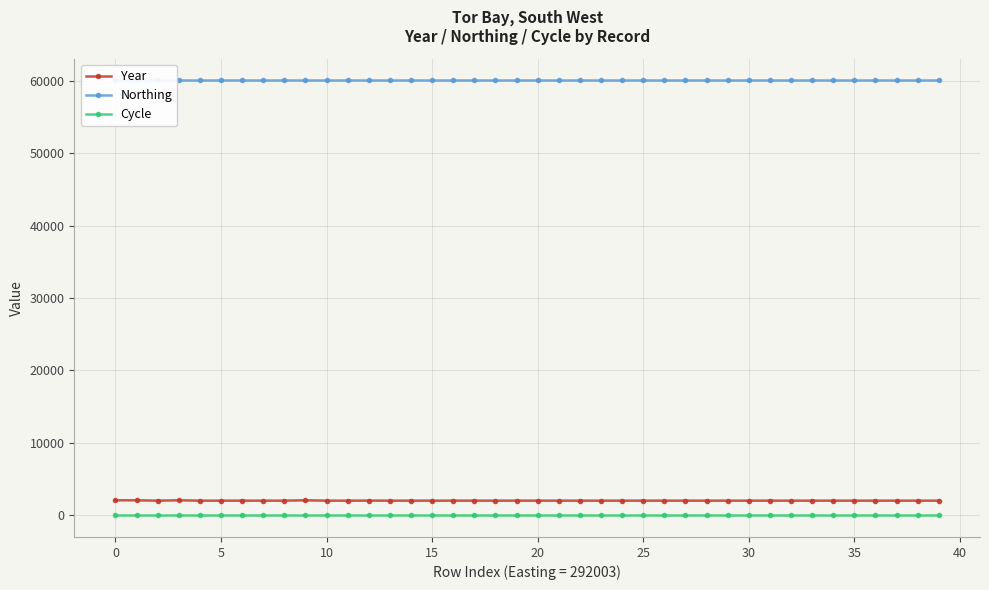

True or false: Year and Cycle cross at least once.

False